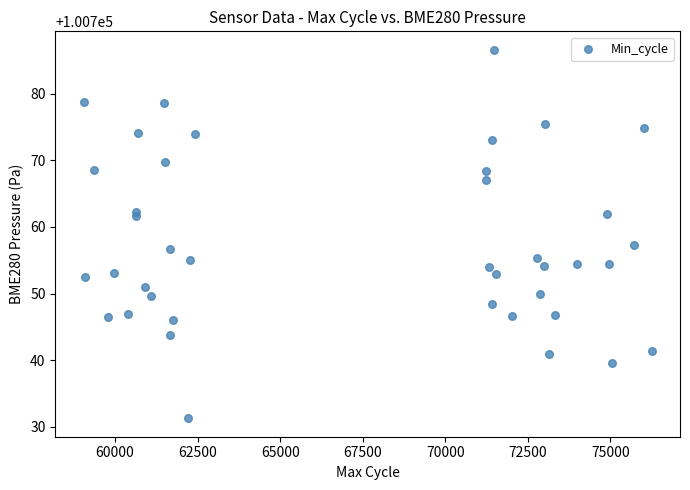

What is the range of X values (max minus min)?

17196.0